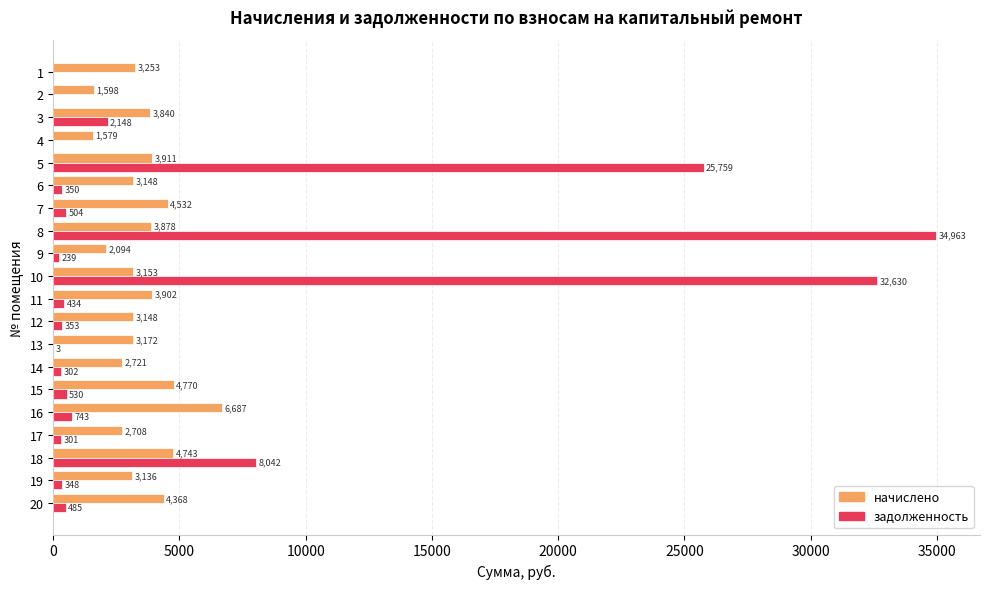

What is the greatest value displayed?

34963.1